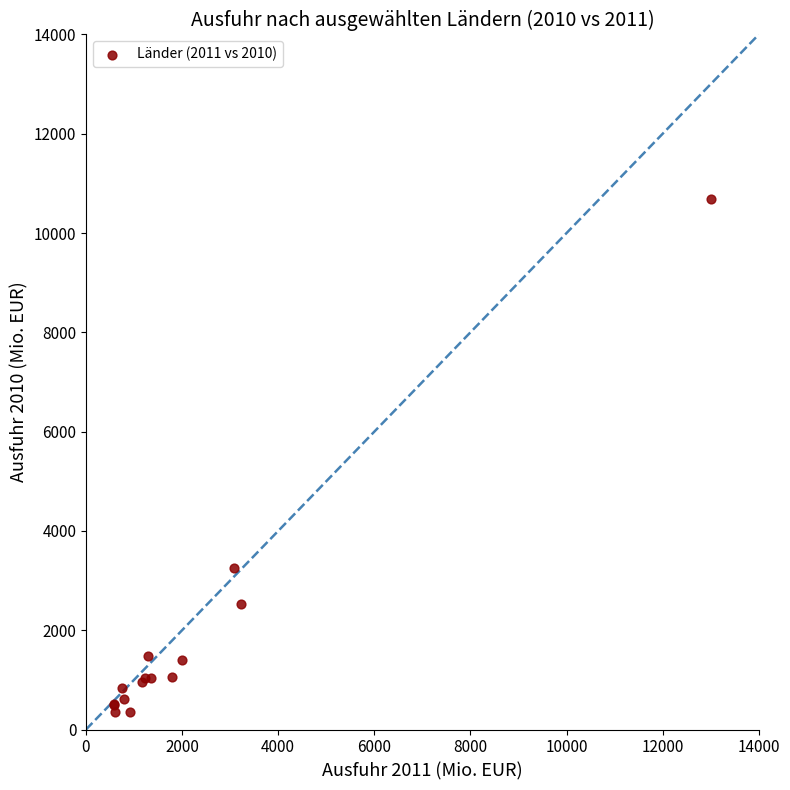

What Y value in the scatter plot is closest to 5520?

3248.7